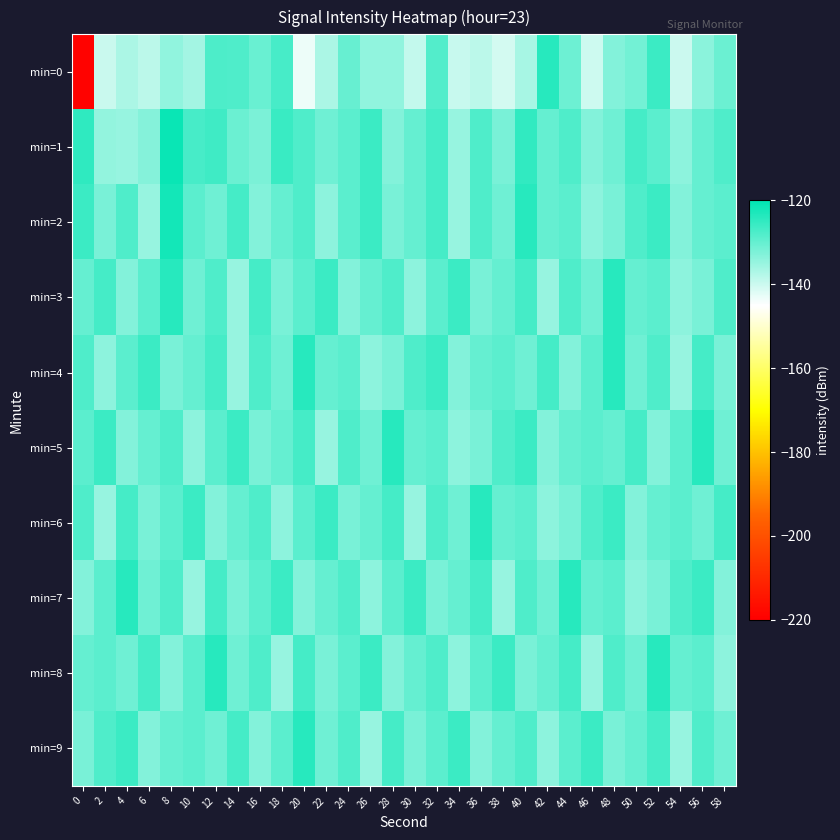

How many categories are shown in the chart?

30